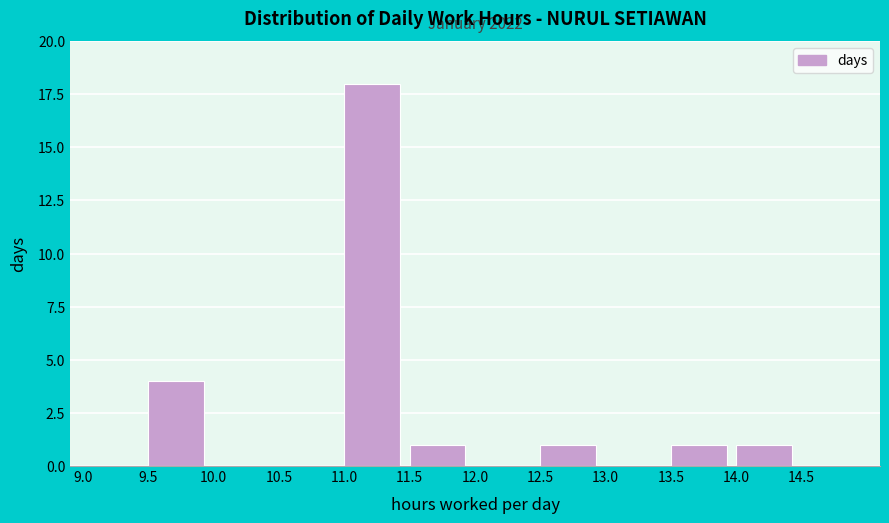

Over which range of the x-axis is the bar tallest?

11.0 to 11.5